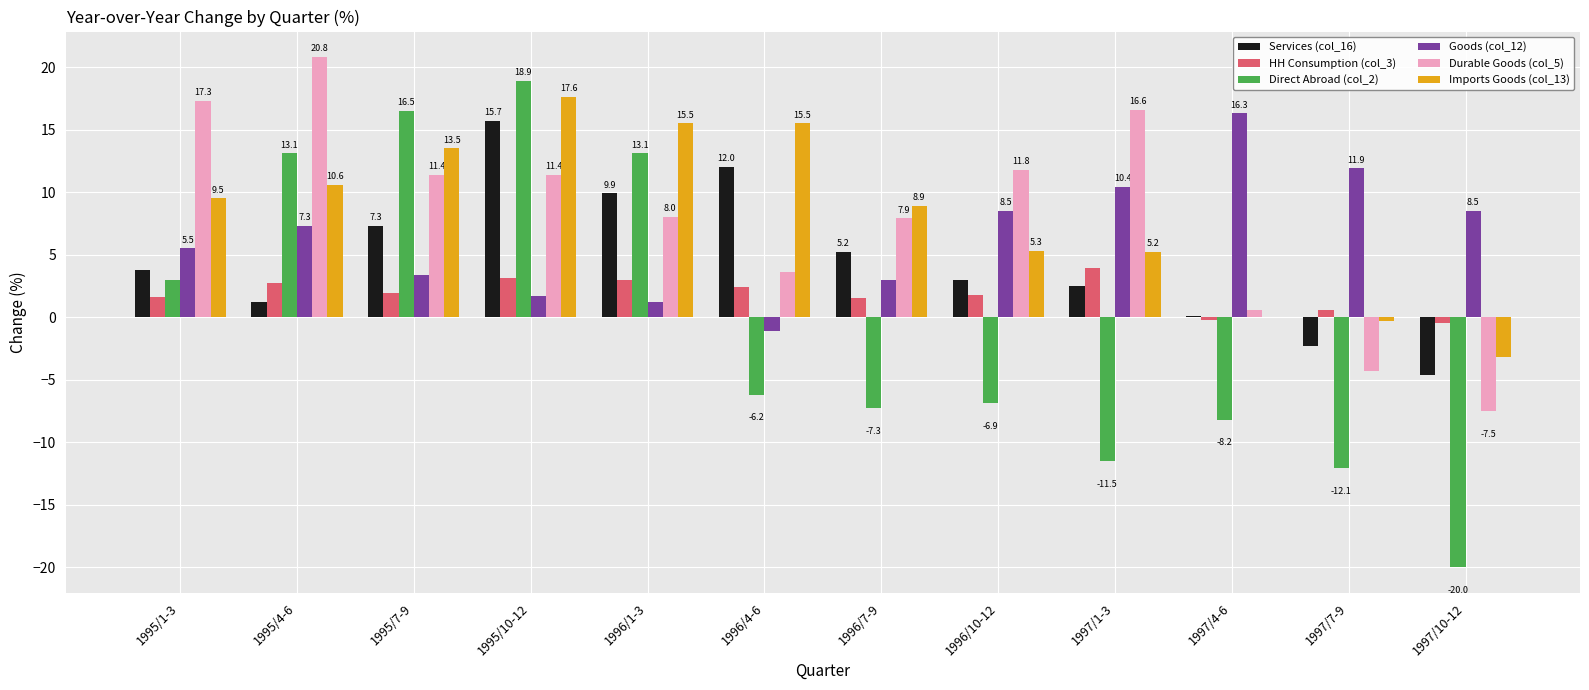

Where is Services (col_16) nearest to the value 5?

1996/7-9